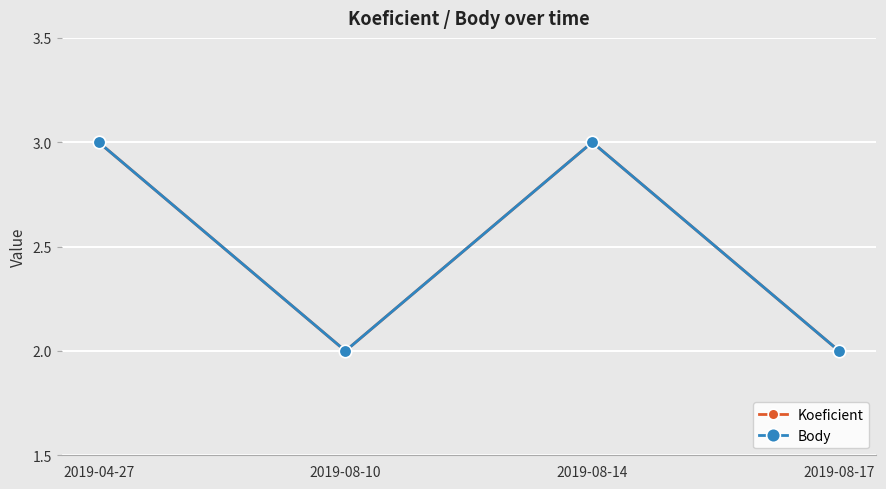

Does the chart have visible grid lines?

Yes